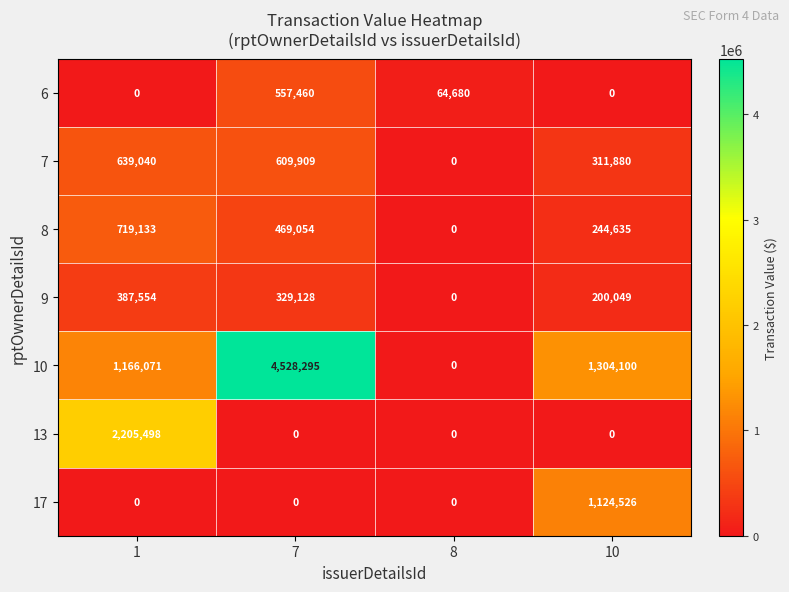

The value of 7 at 10 is 67595. True or false?

False